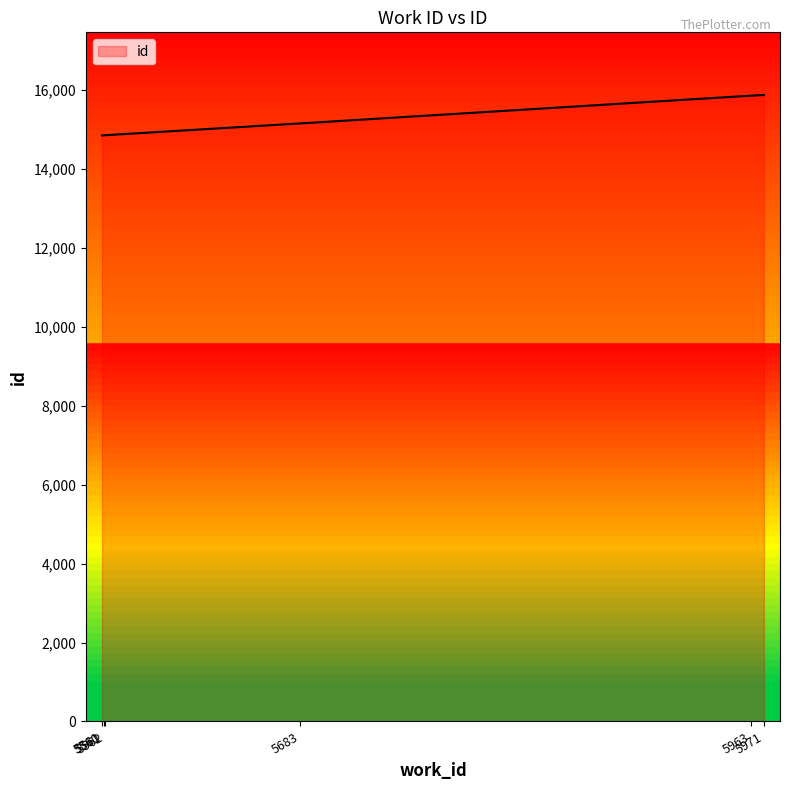

At which label does the data first exceed 15159?

5963